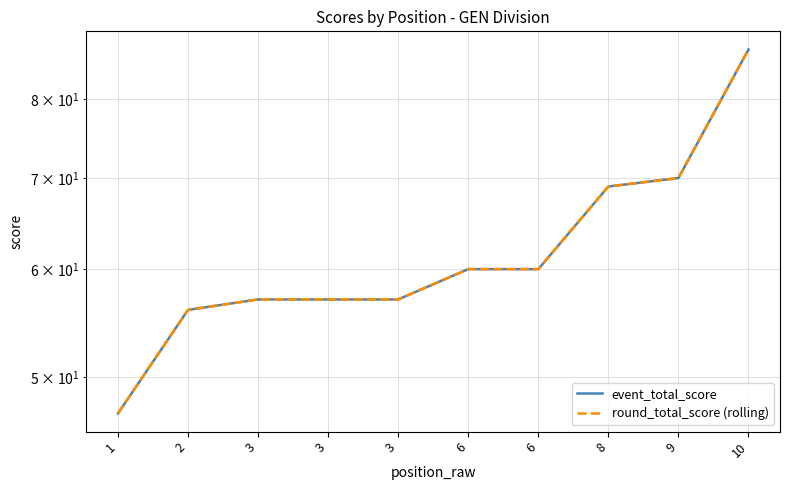

What is the smallest value displayed?

47